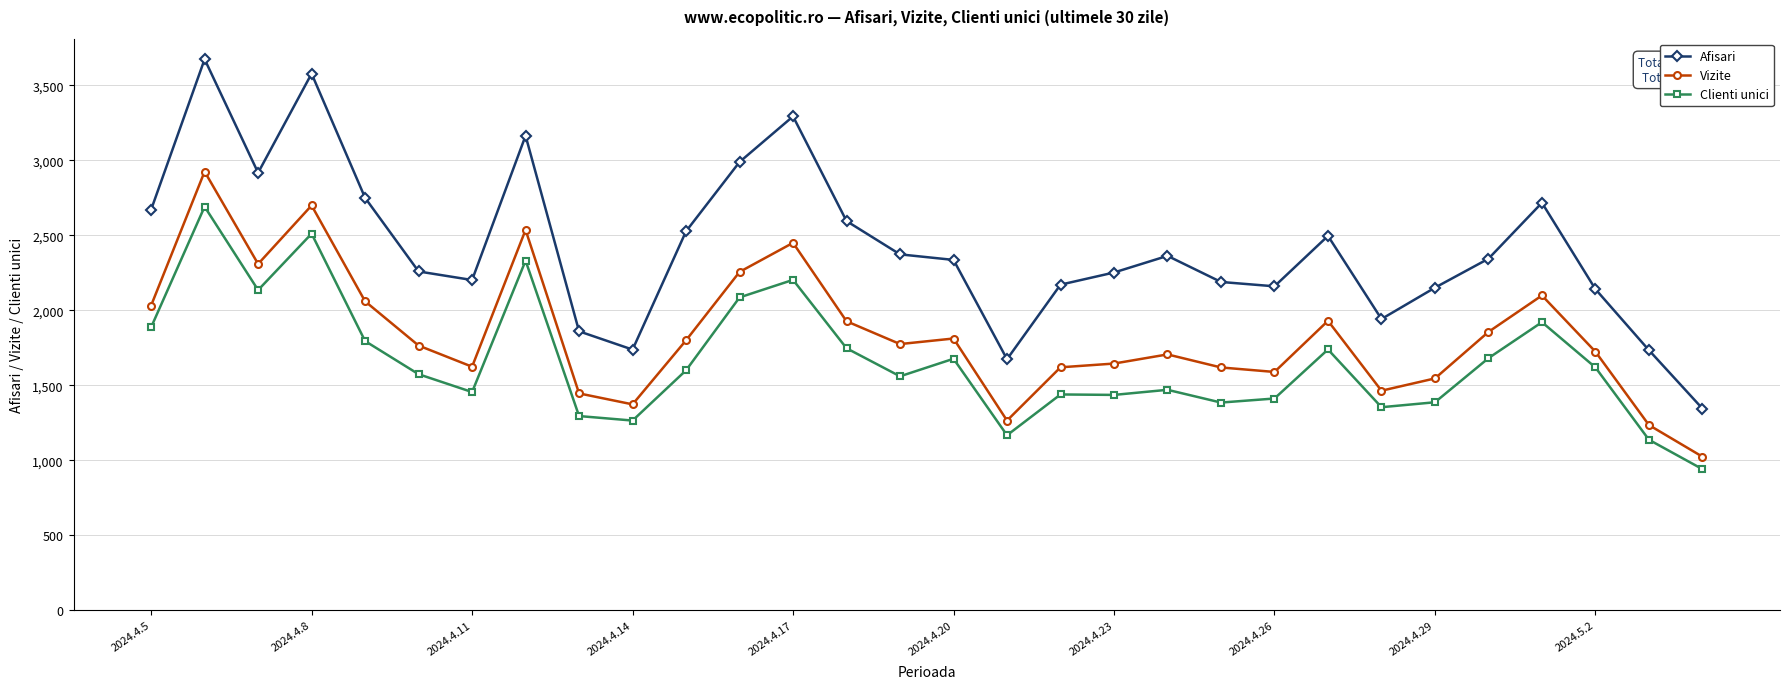

Which series has the largest total across all categories?

Afisari